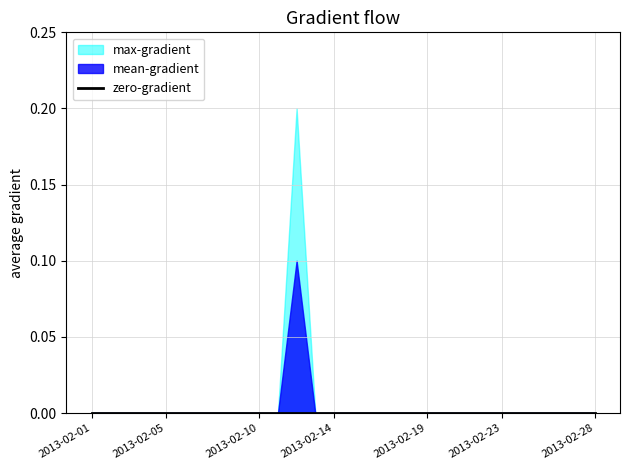

Which has a higher value, 2013-02-24 or 2013-02-04?

2013-02-24